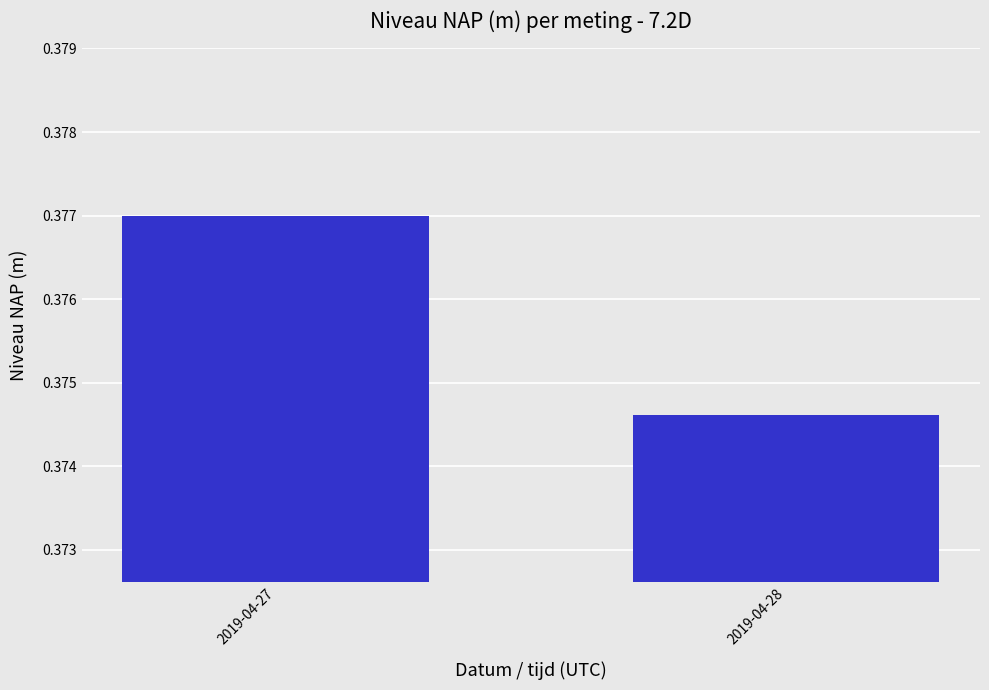

What is the sum of the values at 2019-04-28 and 2019-04-27?

0.8